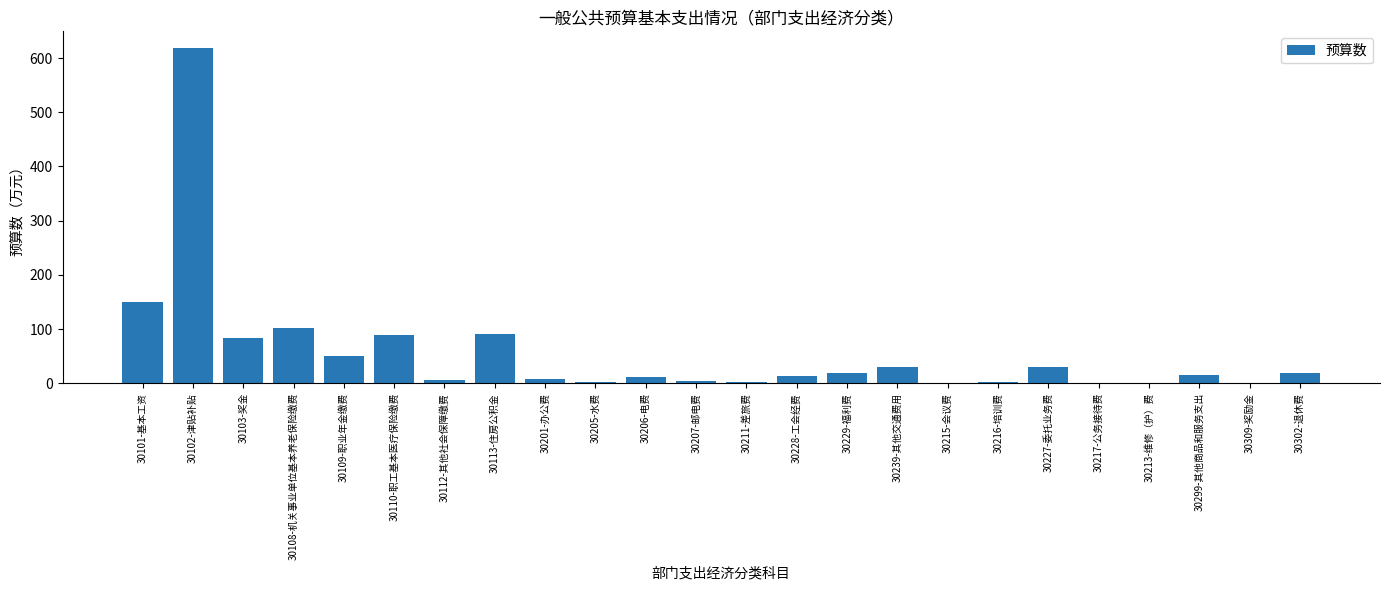

True or false: the data shows 2.4 at 30211-差旅费.

True